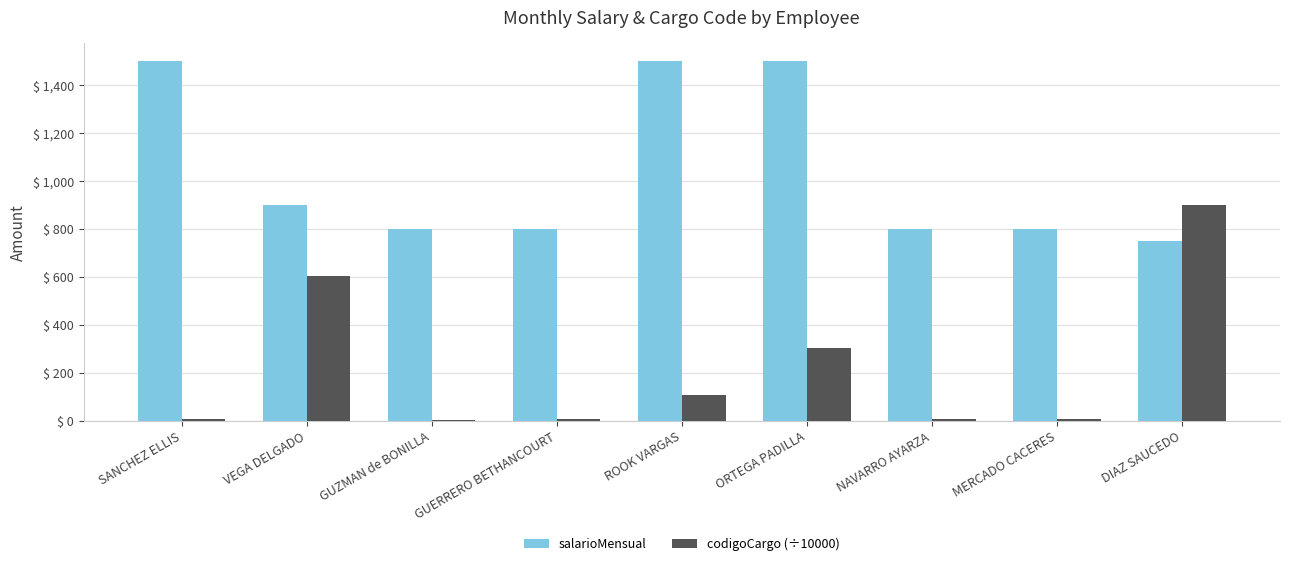

True or false: codigoCargo (÷10000) has a value of 7.1 at NAVARRO AYARZA.

True